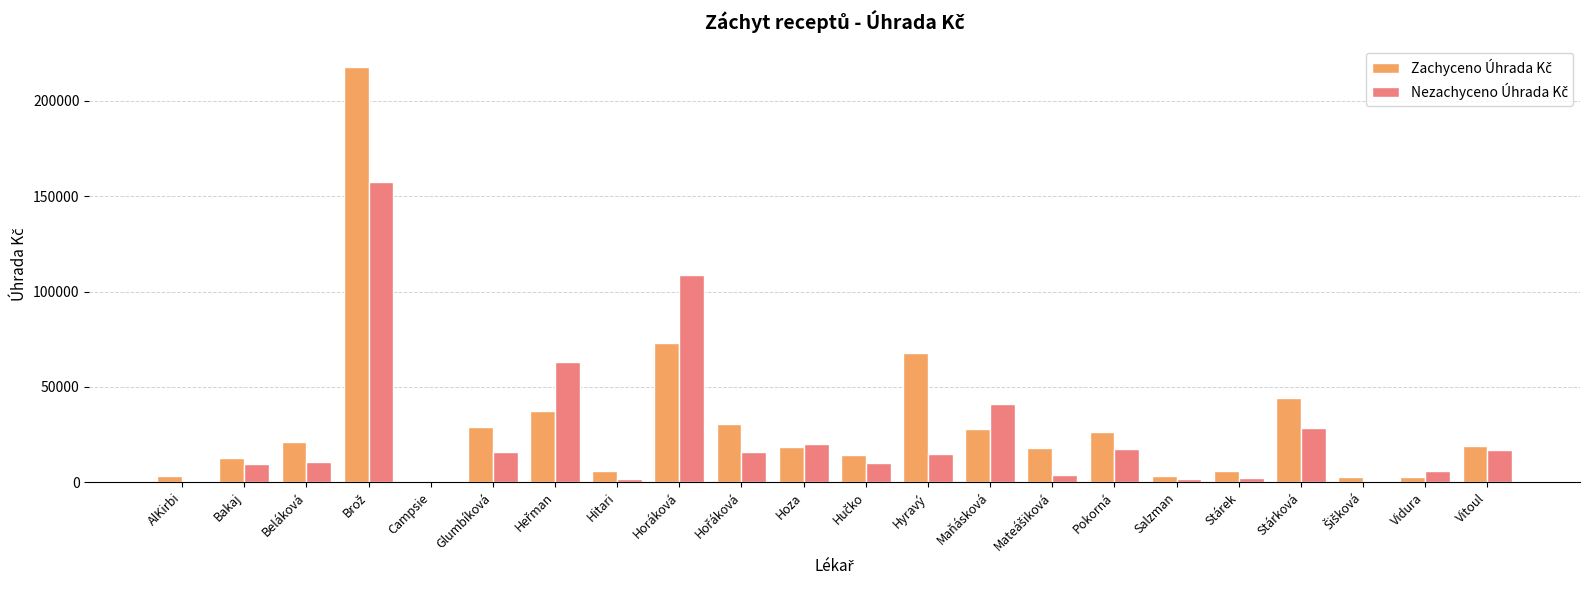

How many groups of bars are there?

22